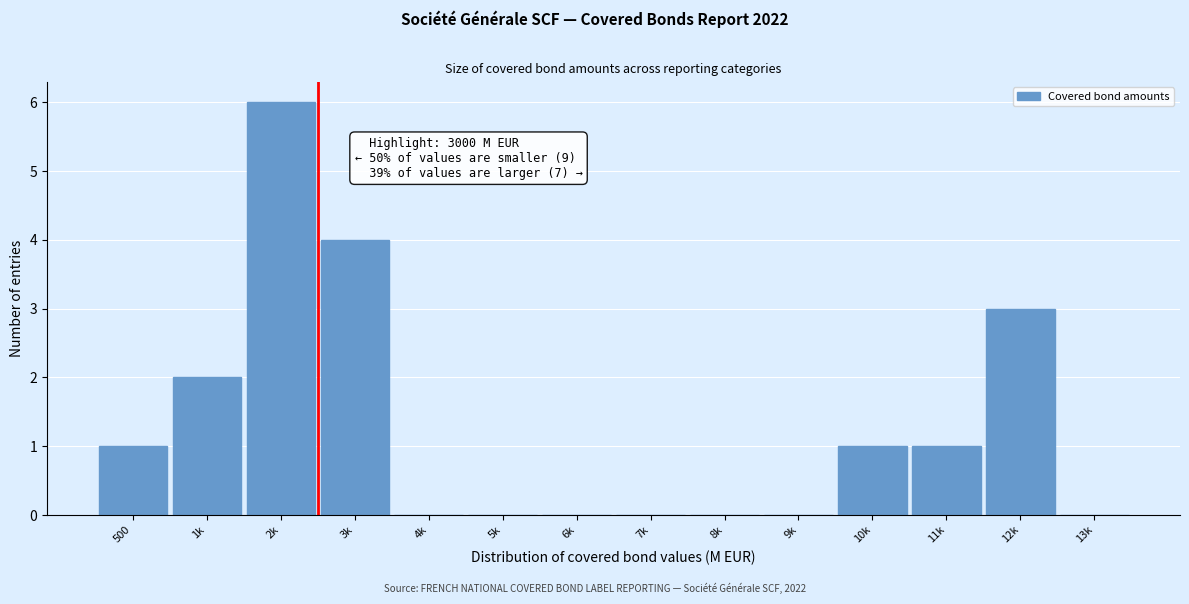

Reading left to right, transcribe all the data shown in this chart.

500=1	1k=2	2k=6	3k=4	4k=0	5k=0	6k=0	7k=0	8k=0	9k=0	10k=1	11k=1	12k=3	13k=0